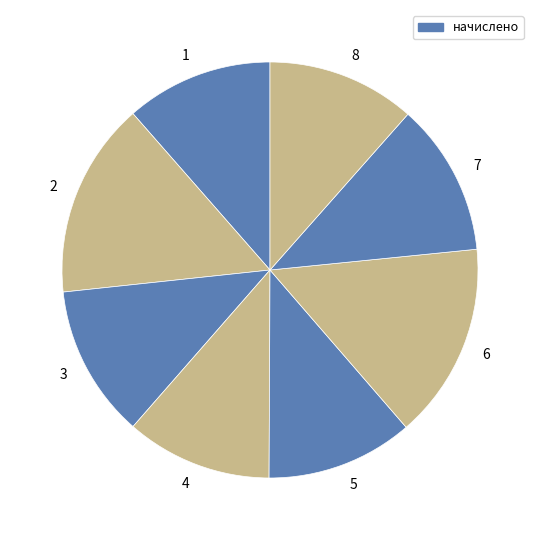

Is there a majority slice in this chart?

No